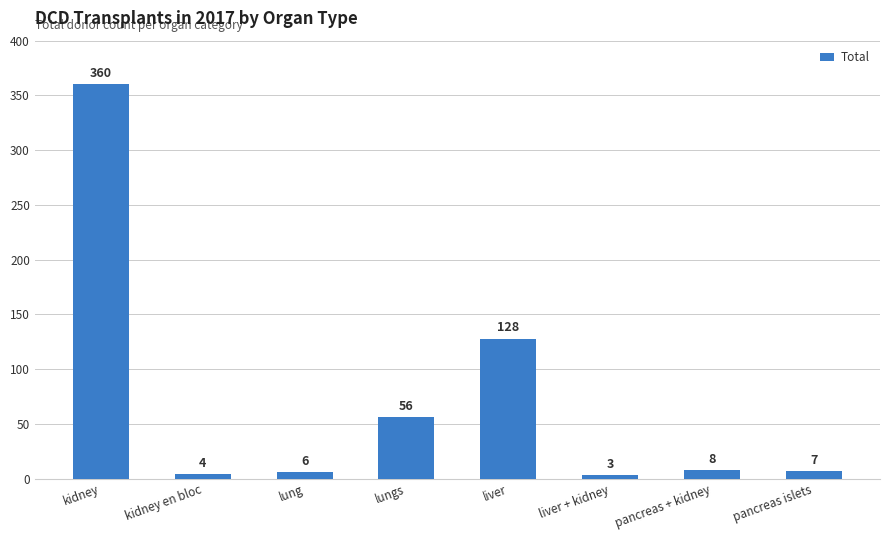

Which has a higher value, pancreas + kidney or kidney en bloc?

pancreas + kidney